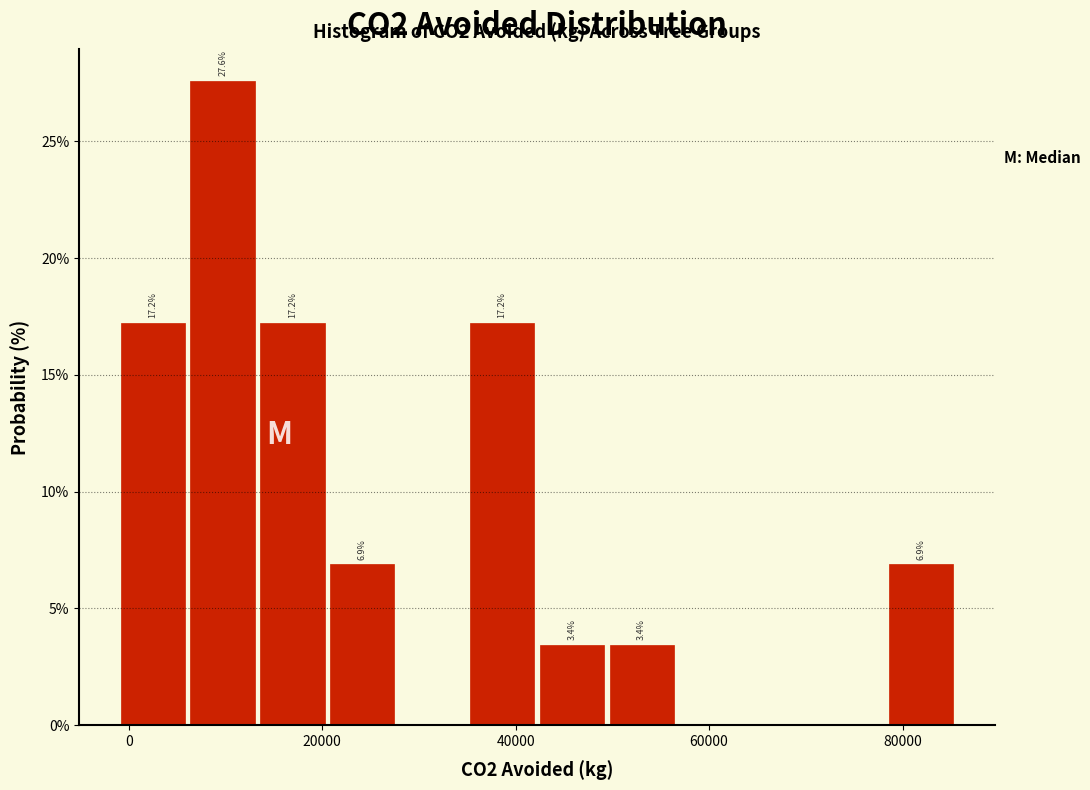

Around what value on the x-axis is the tallest bar? Give the approximate position of its centre, as read against the axis.

10000